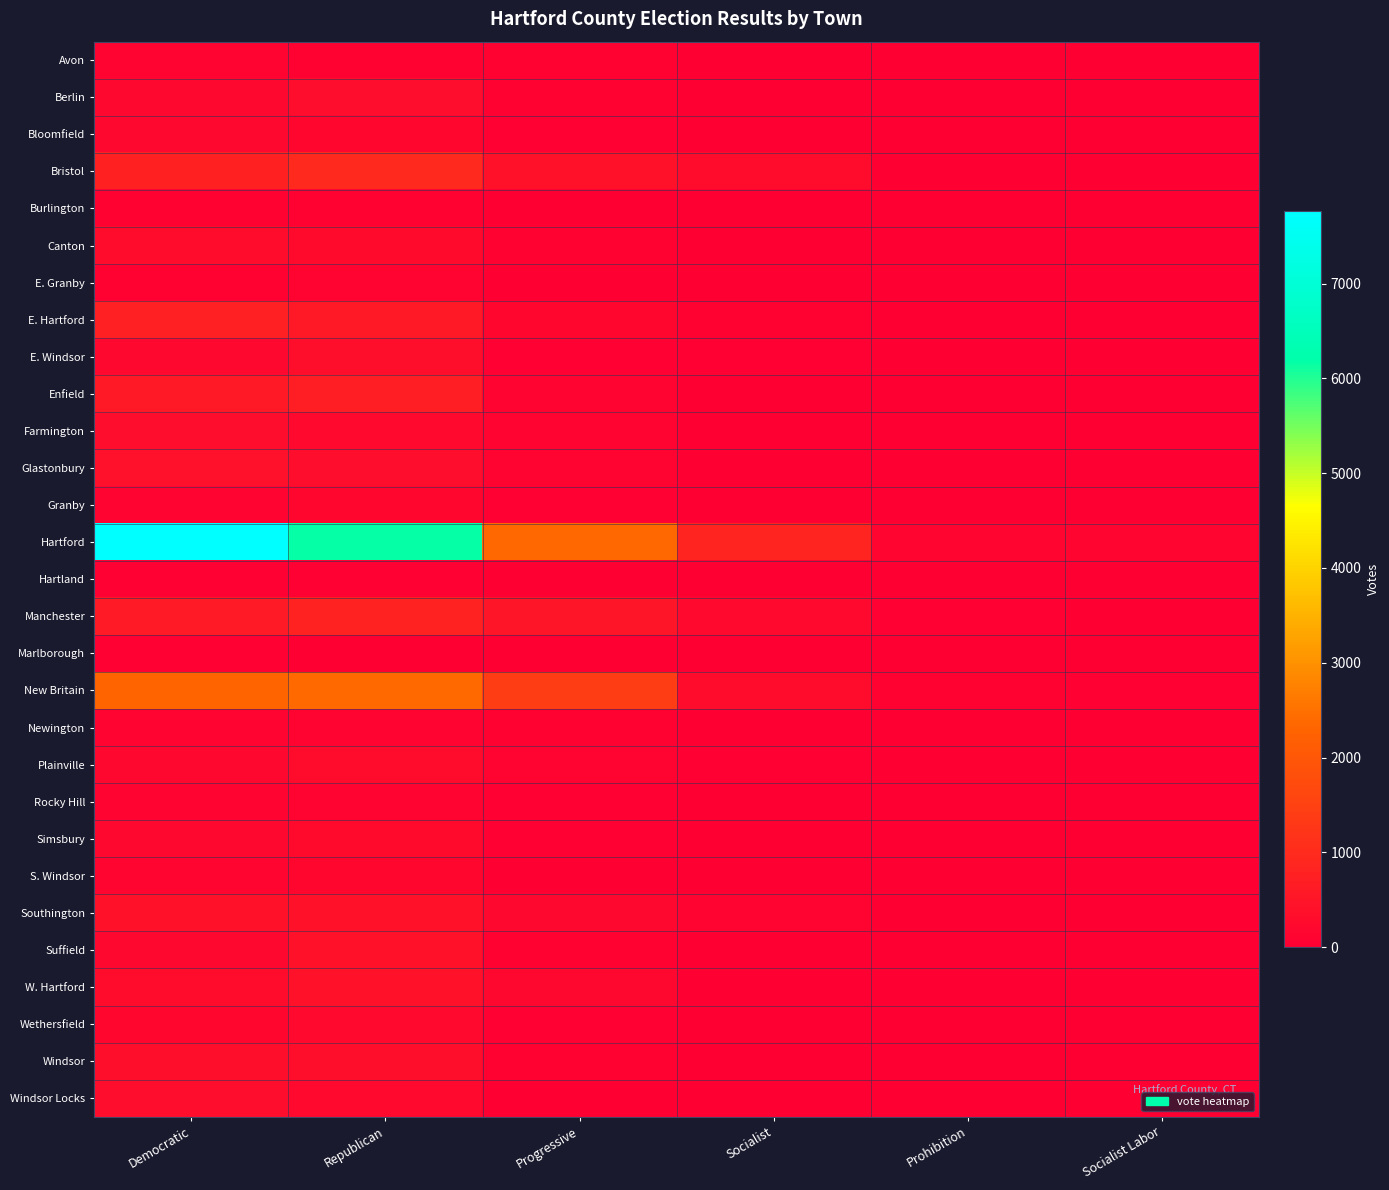

Which series has the widest spread of values?

Hartford